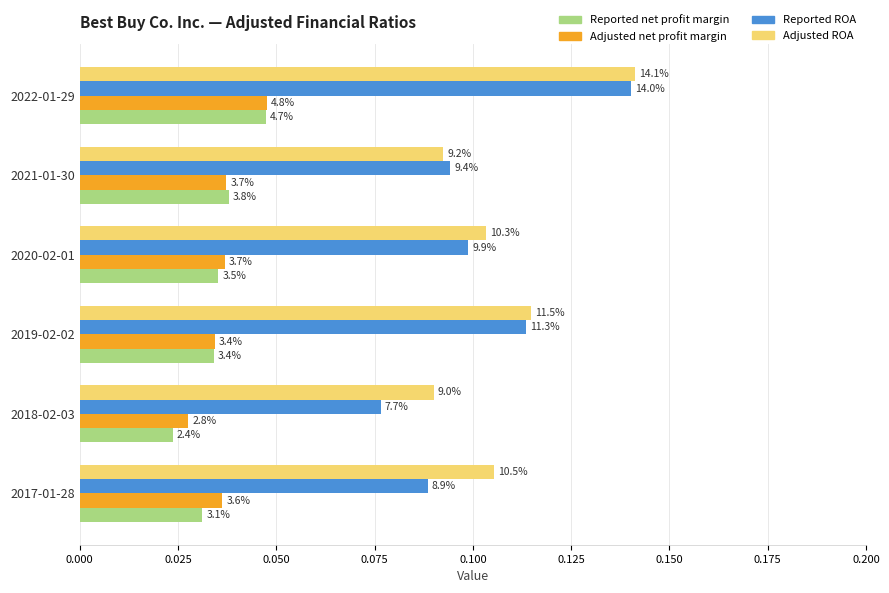

What are all the series names shown in the legend?

Reported net profit margin, Adjusted net profit margin, Reported ROA, Adjusted ROA